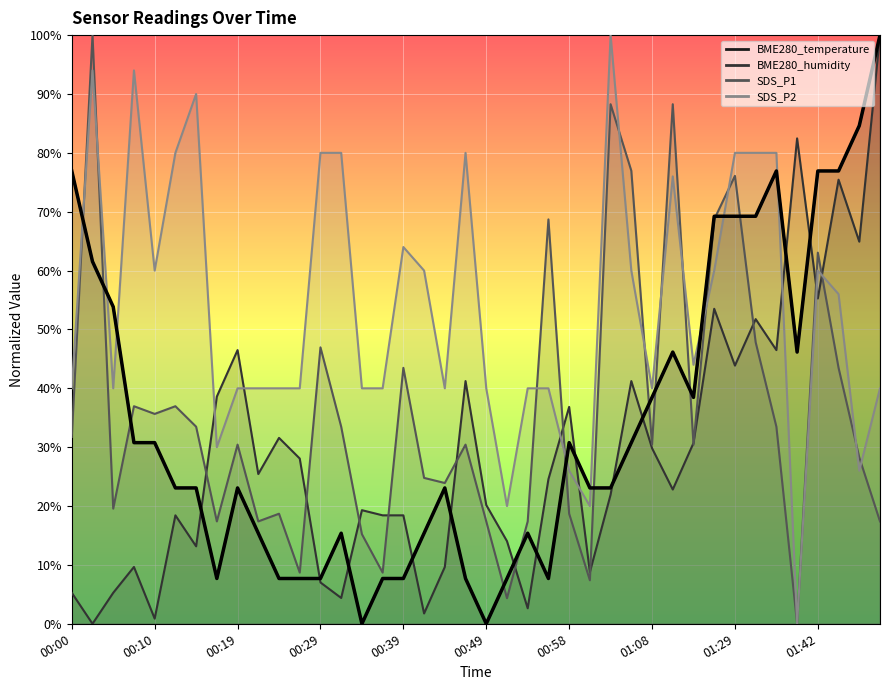

Is the value of BME280_temperature at 00:17 greater than the value of SDS_P1 at 00:41?

No